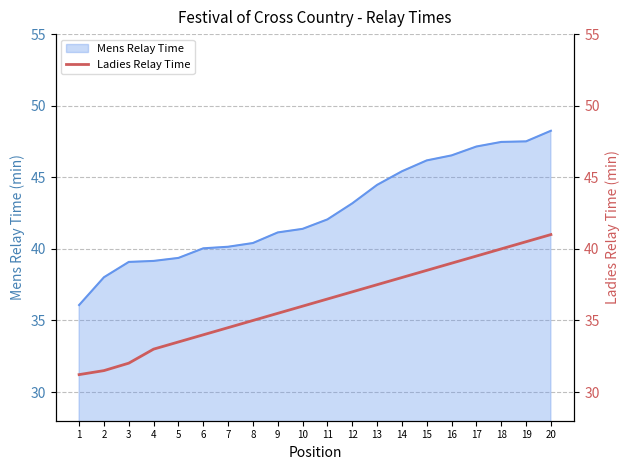

Is it true that the value at 18 is 63.4?

False